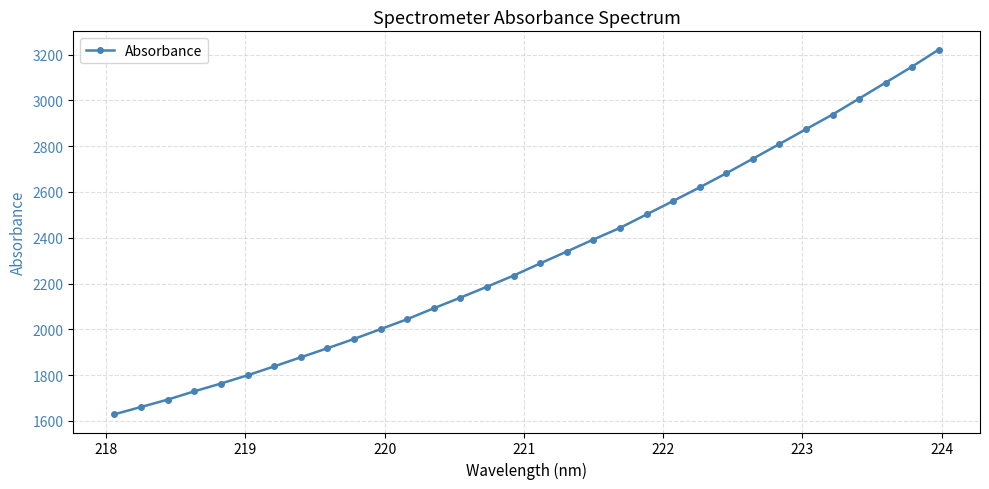

What is the minimum value shown in the chart?

1629.4